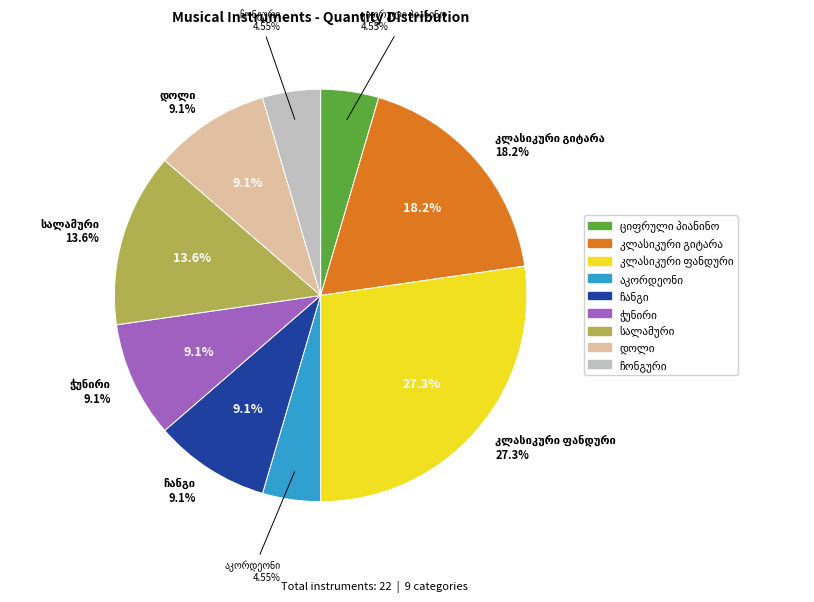

What percentage is NOT represented by ჩანგი?

90.9%